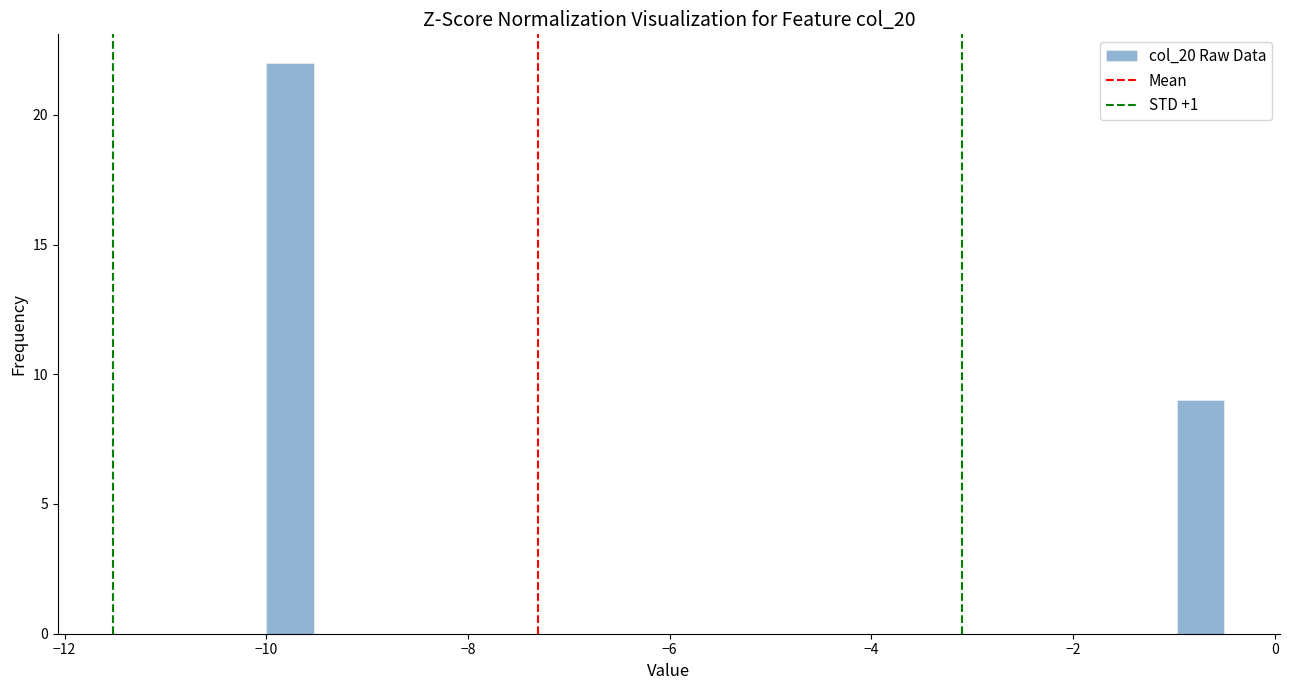

Read against the x-axis, roughly where is the centre of the tallest bar?

-9.8